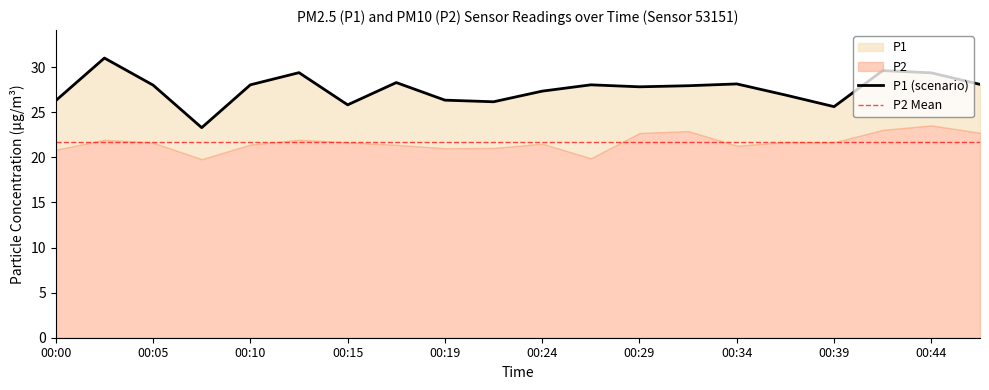

What is the change in value from 00:02 to 00:34?

-2.9